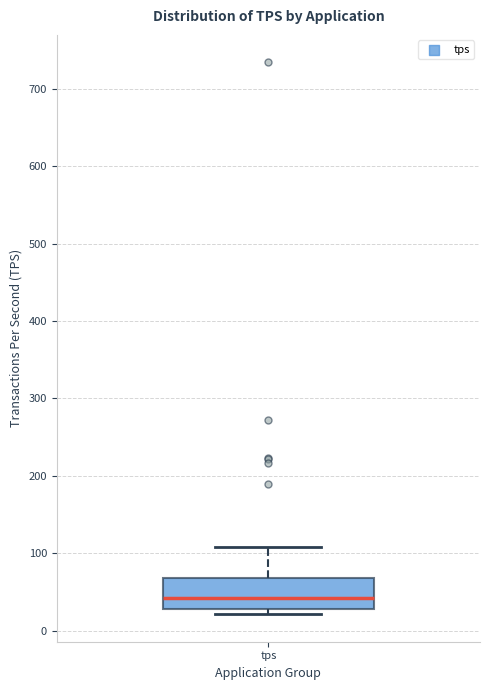

Where does the median line of the box for tps sit on the y-axis? The values are not printed on the chart, so give them approximately, as read against the axis.

40